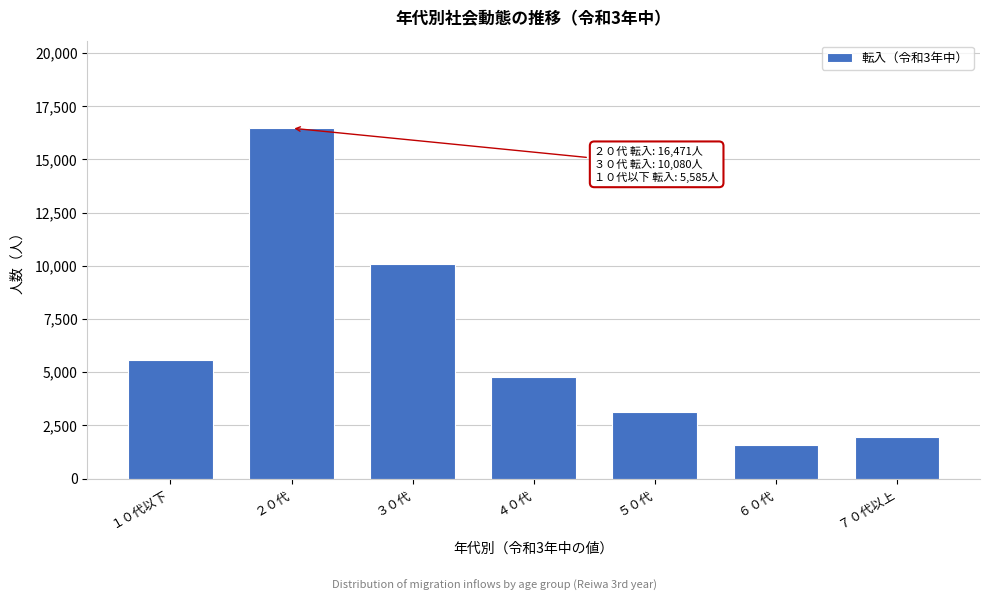

Reading left to right, list all the values displayed in this chart.

5585	16471	10080	4792	3142	1600	1948